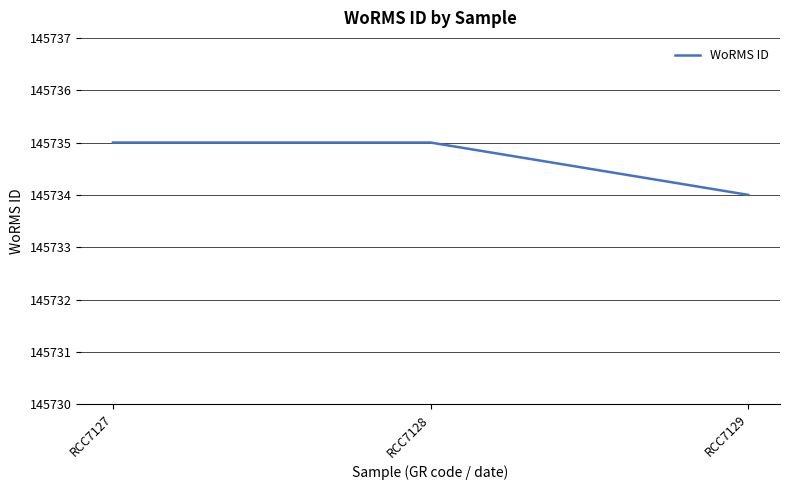

What is the minimum value shown in the chart?

145734